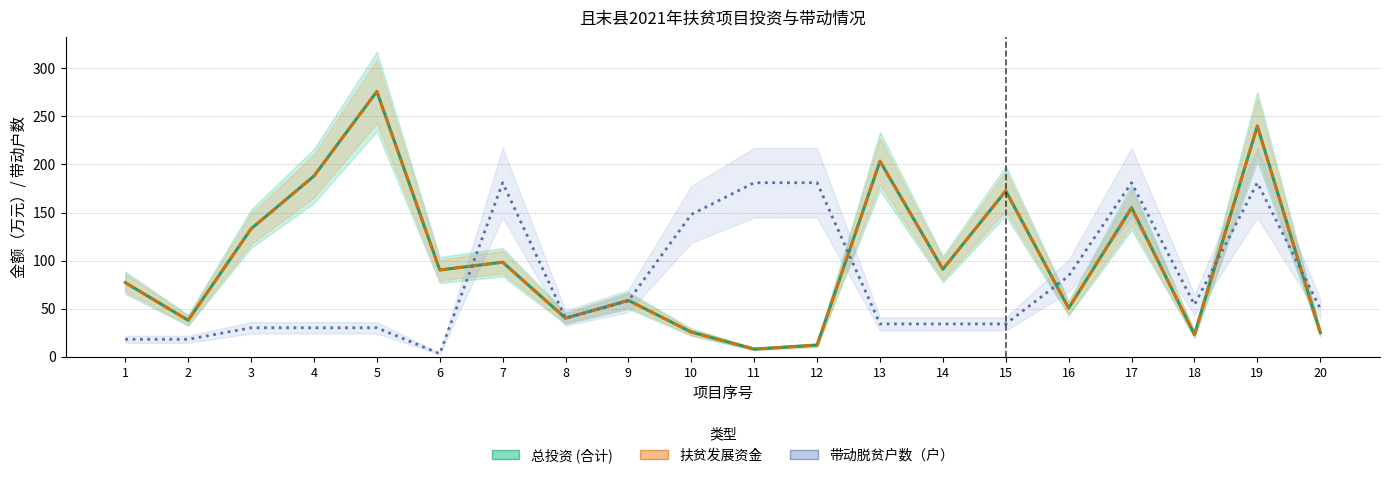

Where is 总投资 (合计) nearest to the value 141?

3